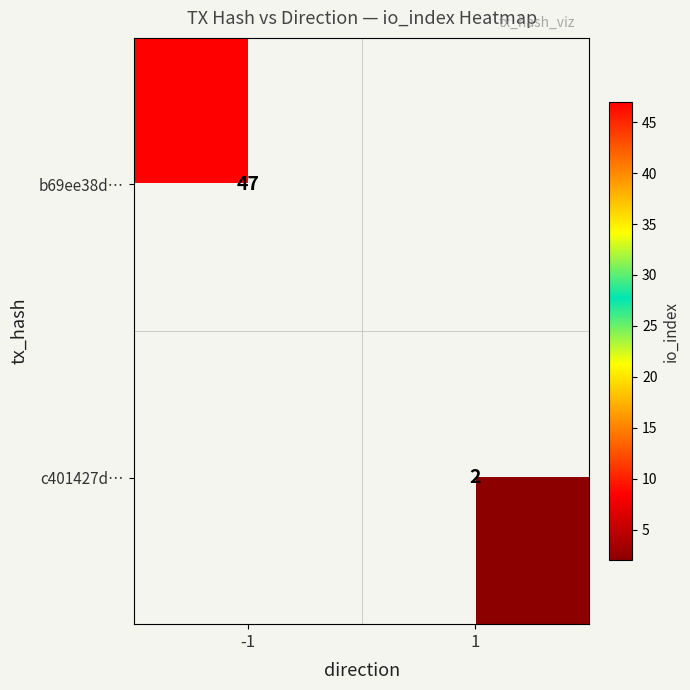

The value of c401427d… at 1 is 0. True or false?

False